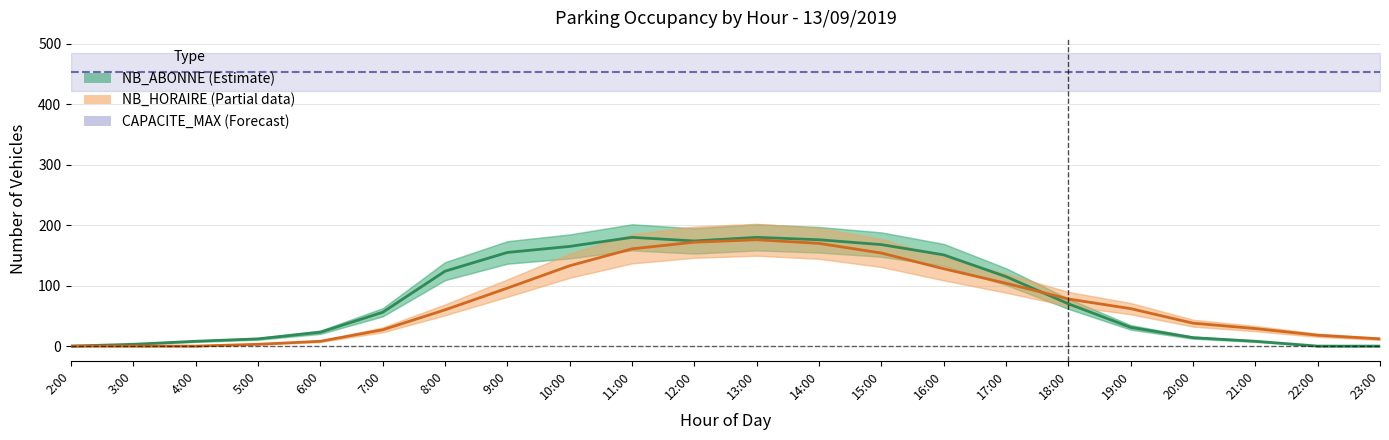

Between 14:00 and 20:00, which series saw the biggest shift?

NB_ABONNE